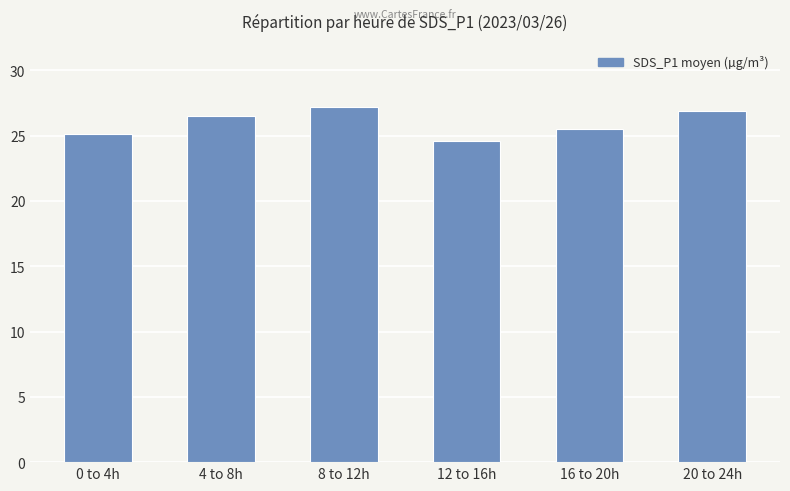

Rank the categories by value from highest to lowest.

8 to 12h, 20 to 24h, 4 to 8h, 16 to 20h, 0 to 4h, 12 to 16h